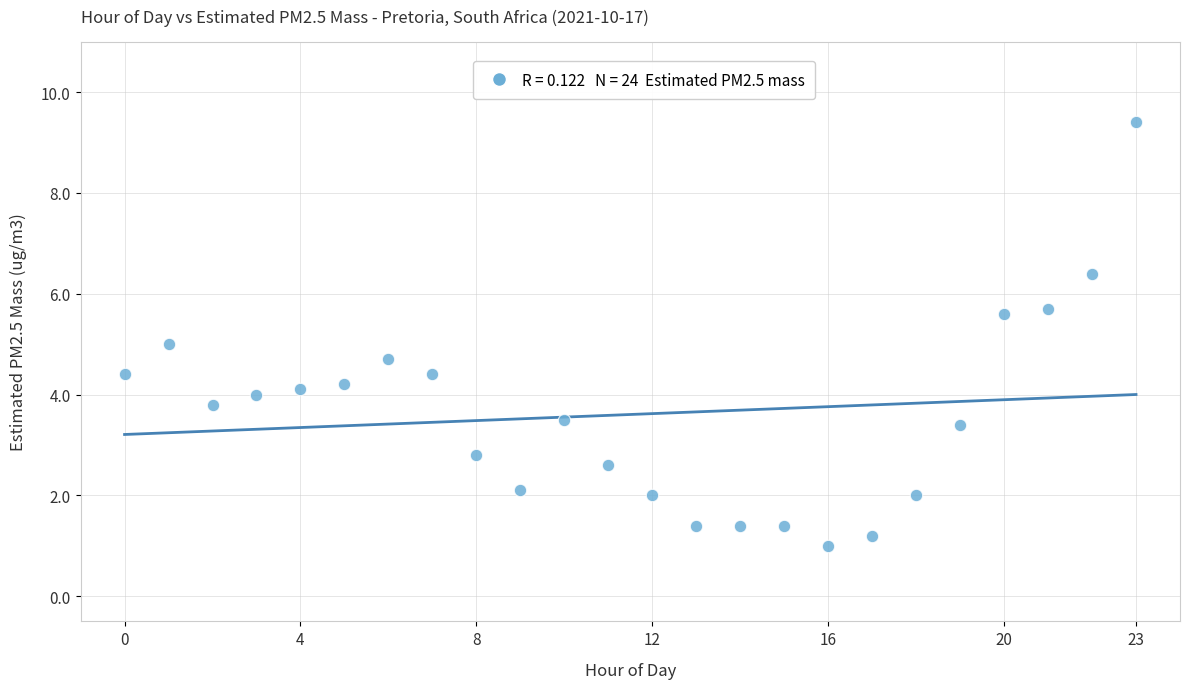

What is the range of Y values (max minus min)?

8.4